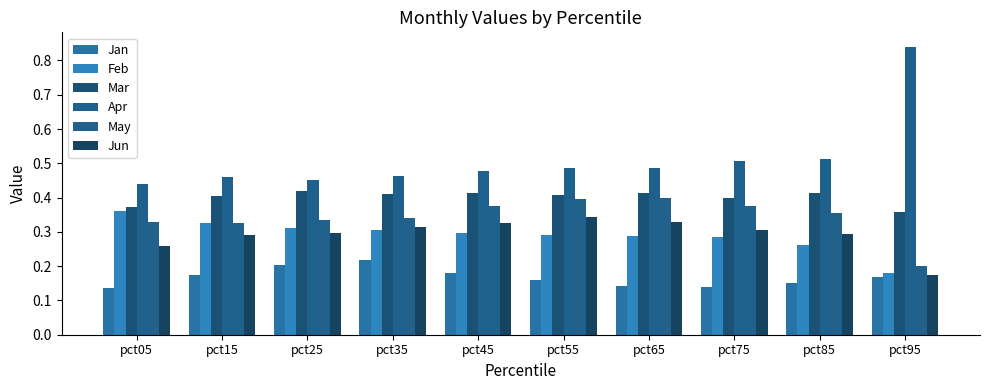

The Feb series shows 0.4 at pct05. True or false?

True